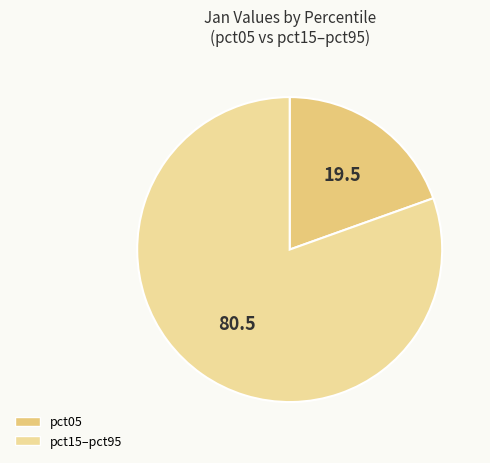

Count the number of slices in the pie.

2